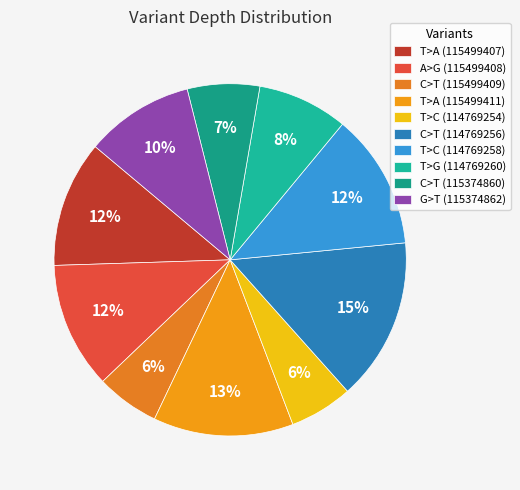

Is there a majority slice in this chart?

No